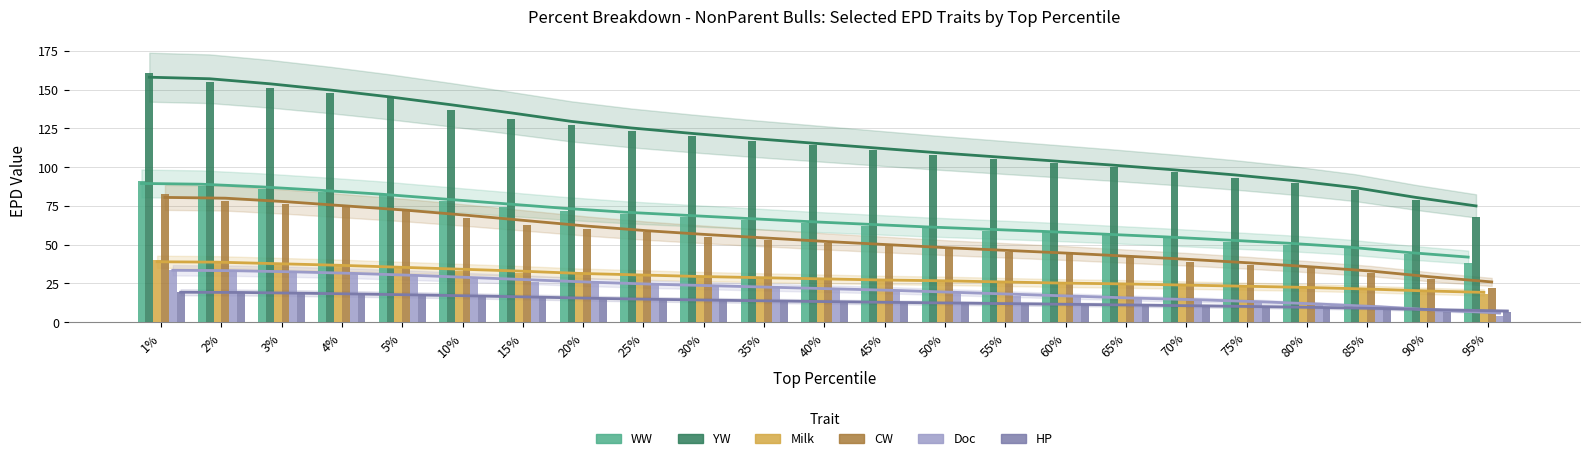

Is it true that YW equals 90.0 at 80%?

True